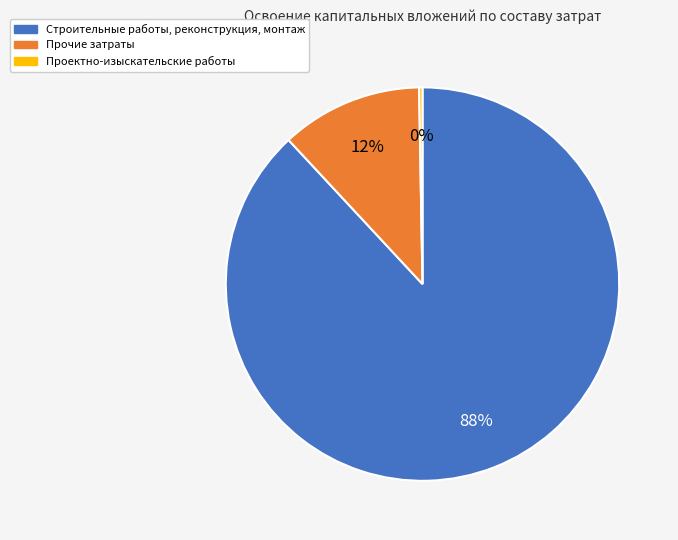

What is the largest slice in the pie chart?

Строительные работы, реконструкция, монтаж